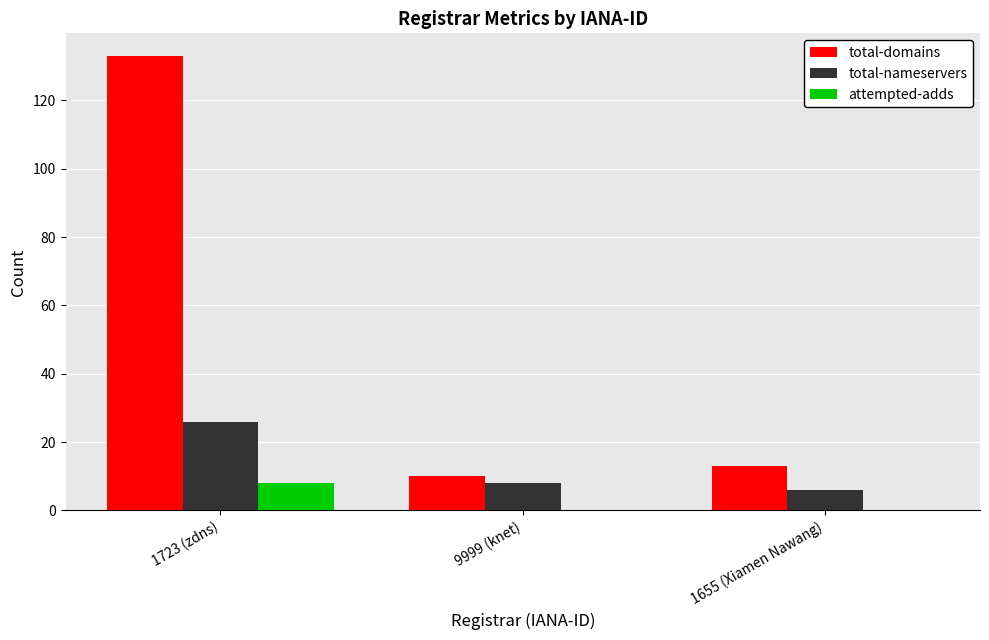

Which category has the highest value across all series?

1723 (zdns)